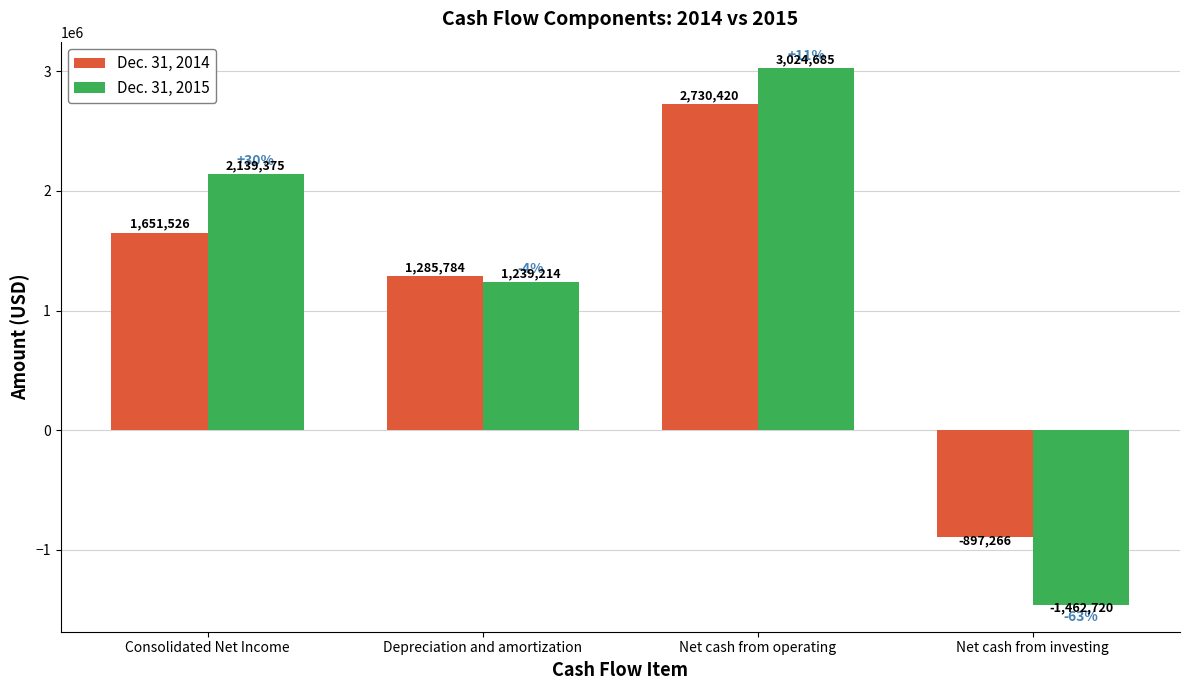

What is the difference between the maximum and minimum values in the Dec. 31, 2014 series?

3627686